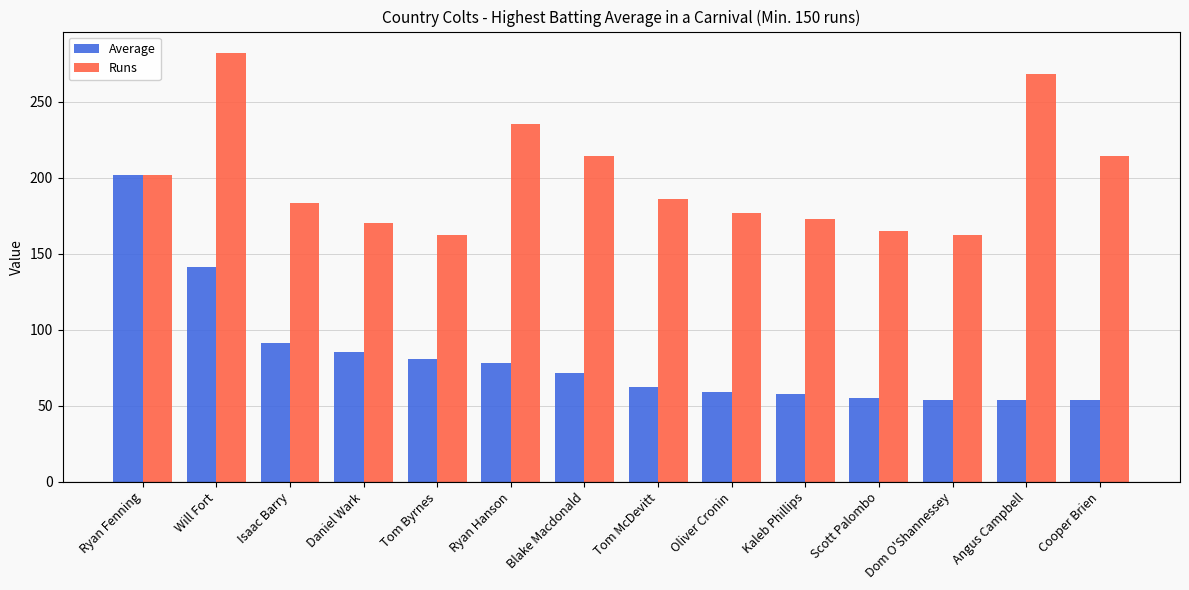

At which category is the sum across all series the highest?

Will Fort